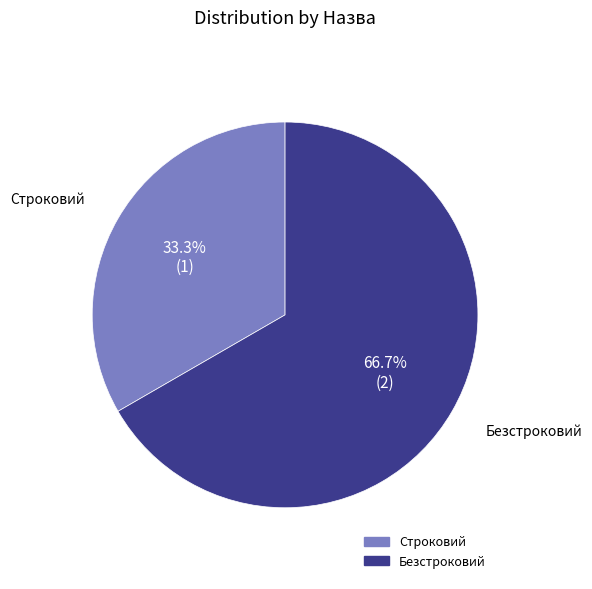

Combined, do Строковий and Безстроковий account for over 50%?

Yes